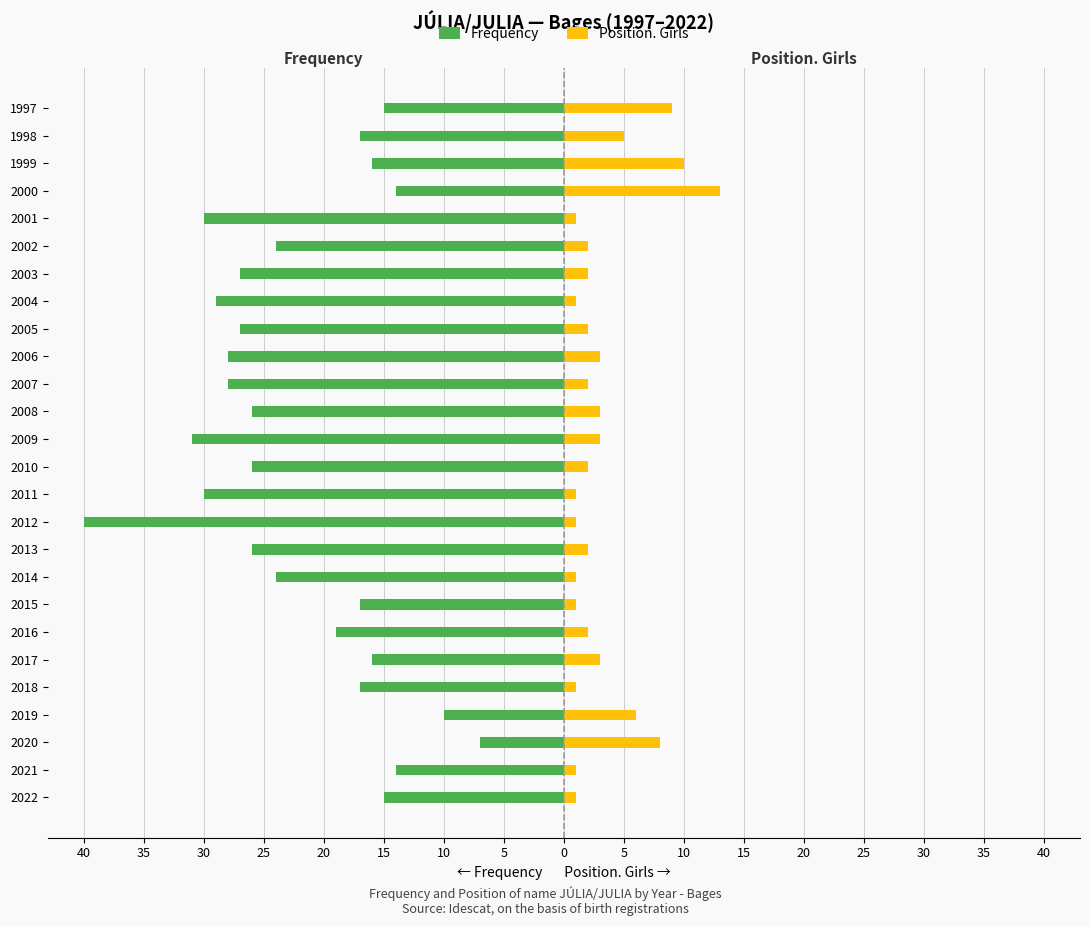

True or false: Position. Girls has a value of 0 at 18.

False